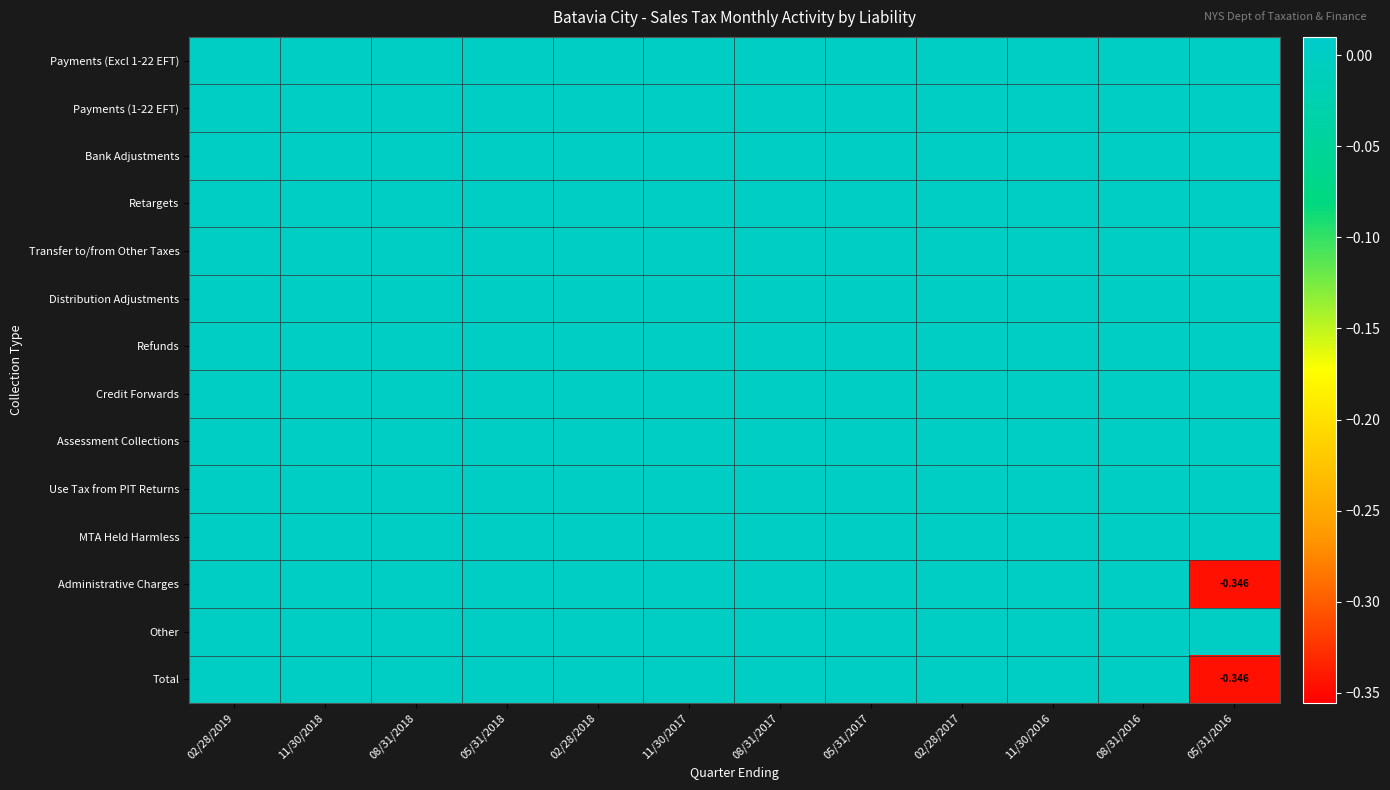

Which series has the largest range (max minus min)?

Administrative Charges